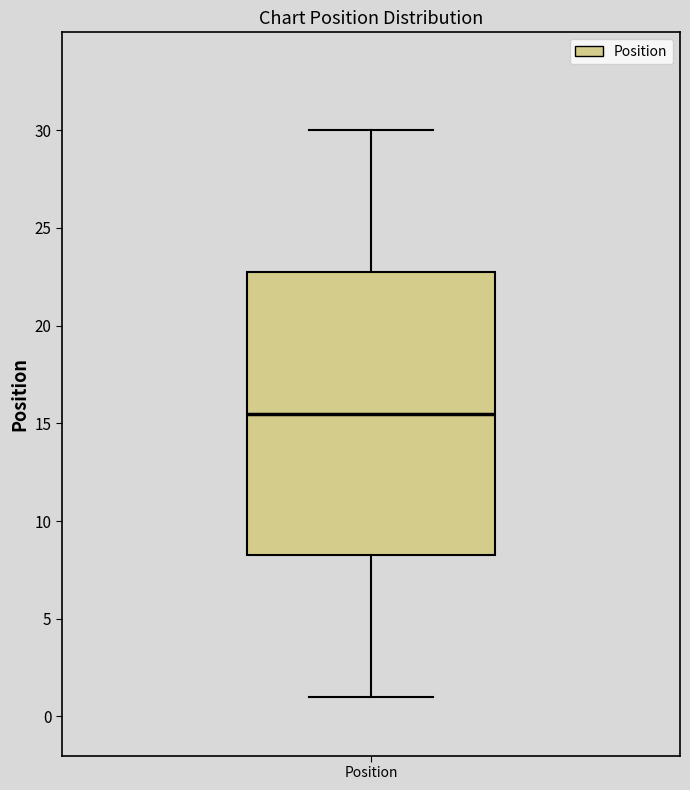

Read this box plot against the y-axis: the position of the median line, the range covered by the box, and the ends of both whiskers. The values are not printed on the chart, so give them approximately, as read against the axis.

median 15.5, box 8.5 to 23.0, whiskers 1.0 to 30.0